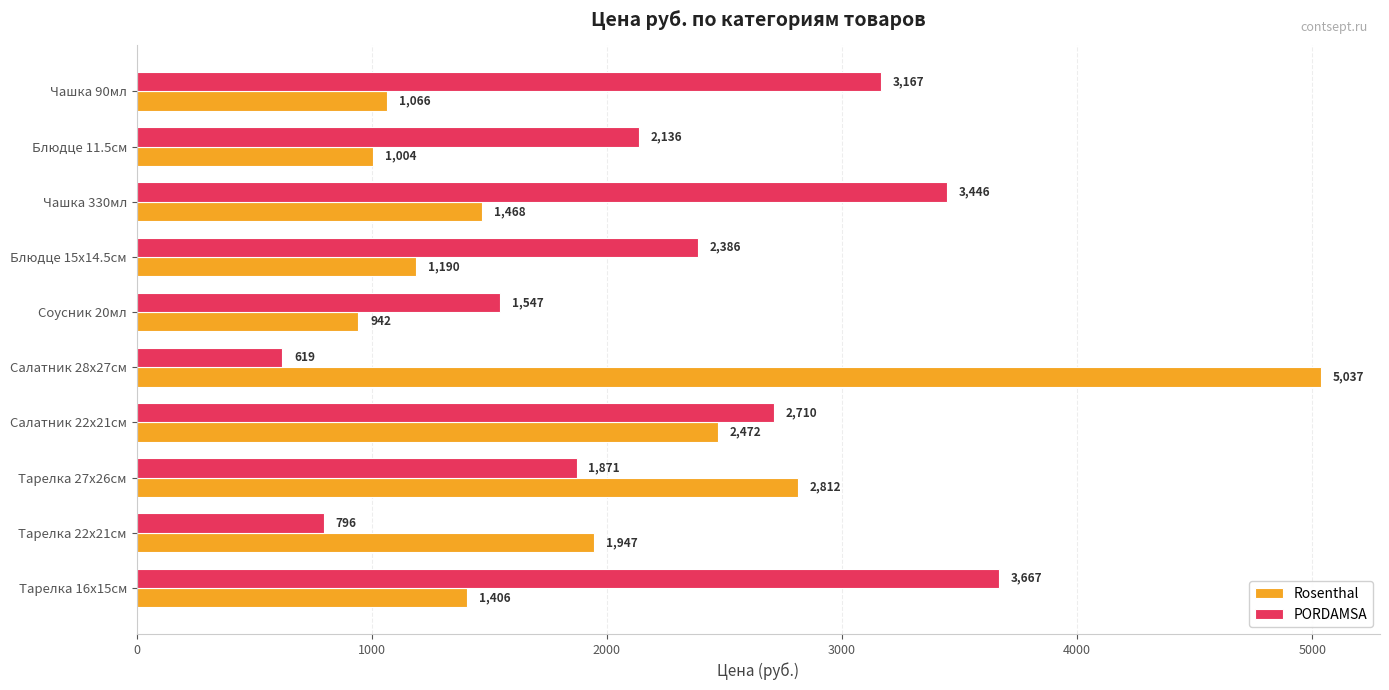

Which series has the largest total across all categories?

PORDAMSA